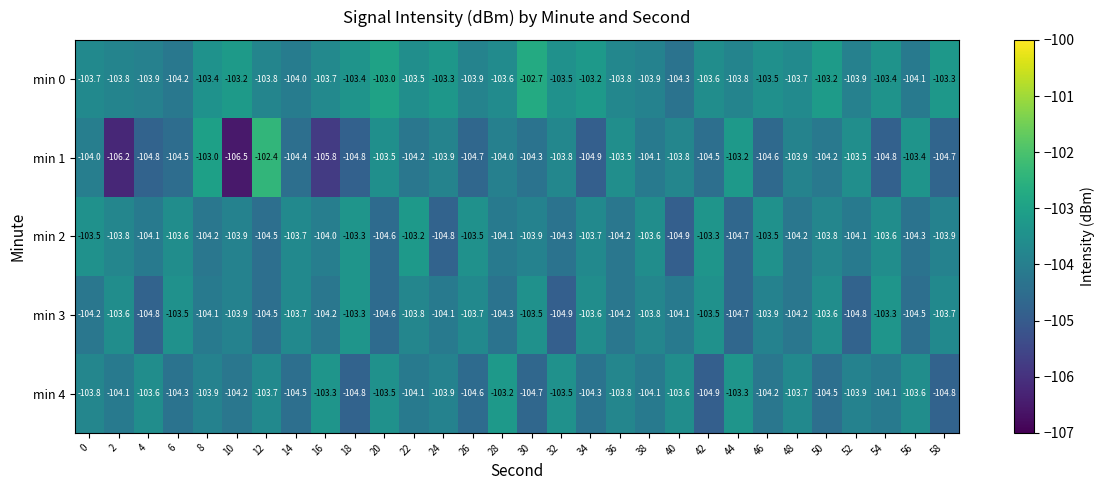

What is the difference between the maximum and minimum values in the min 2 series?

1.7